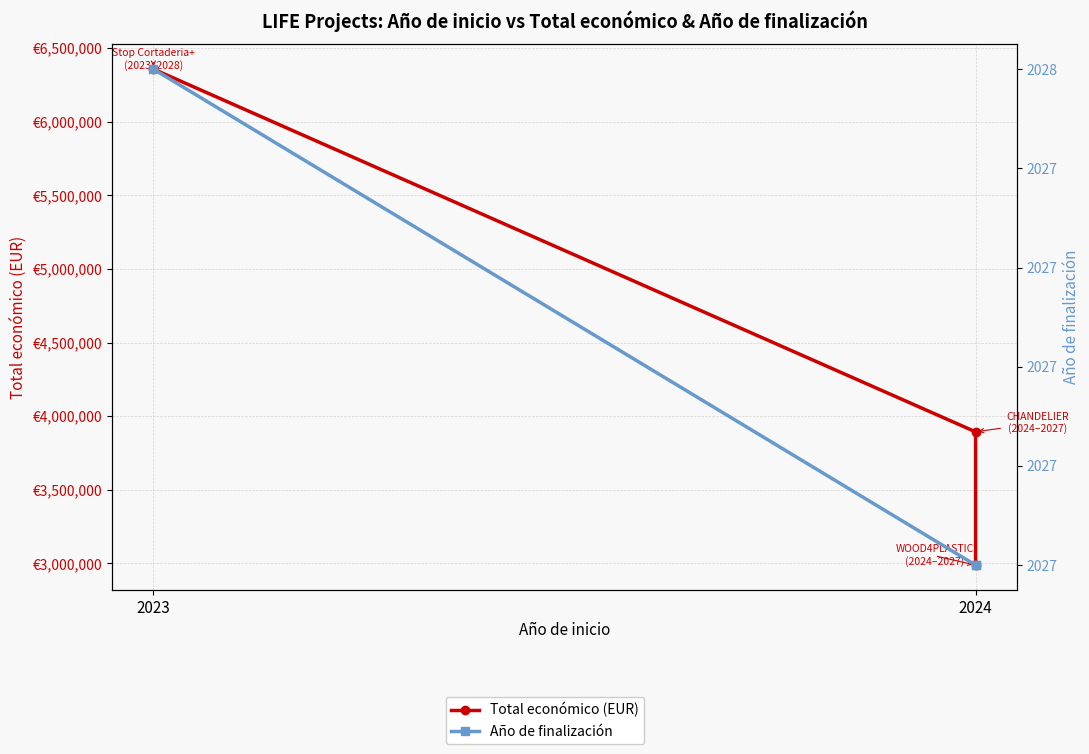

Reading left to right, extract all data points from this chart.

Total económico (EUR): 6357762	3893996	2988644
Año de finalización: 2028	2027	2027